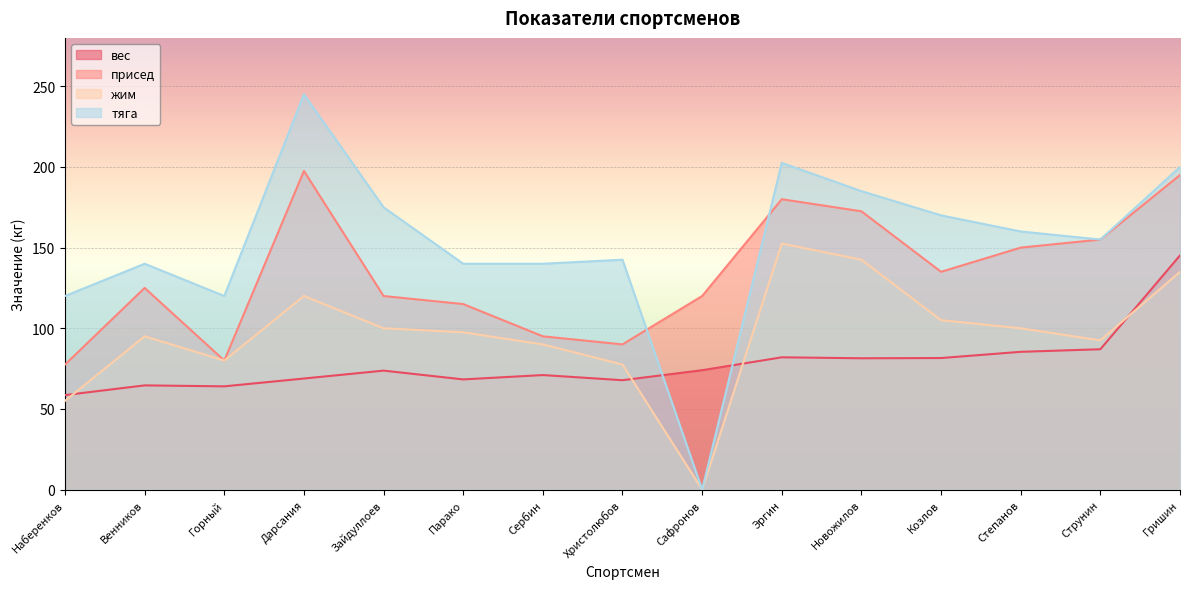

Is it true that жим equals 77.5 at Христолюбов?

True